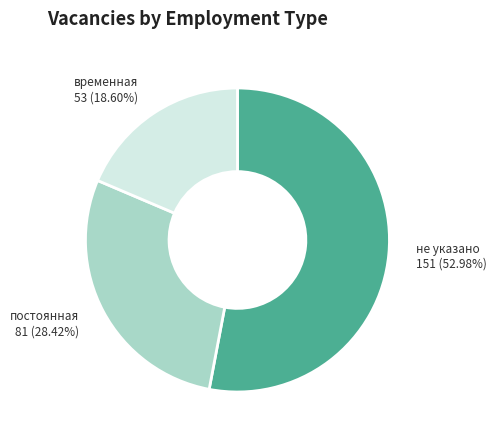

Between постоянная and временная, which is larger?

постоянная